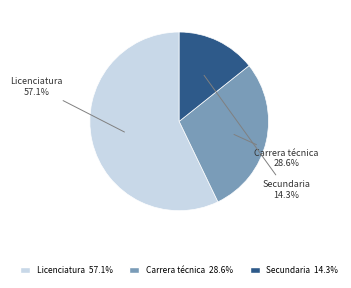

Does any single category account for the majority?

Yes